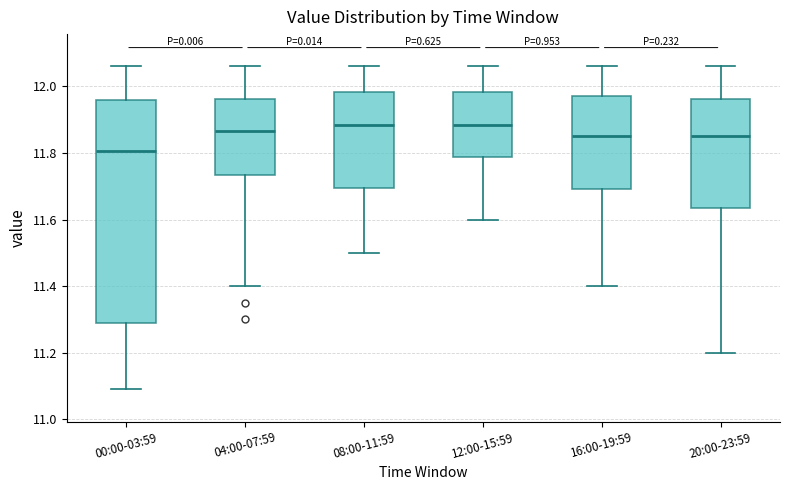

Comparing the boxes themselves (not the whiskers), which one is the tallest?

00:00-03:59